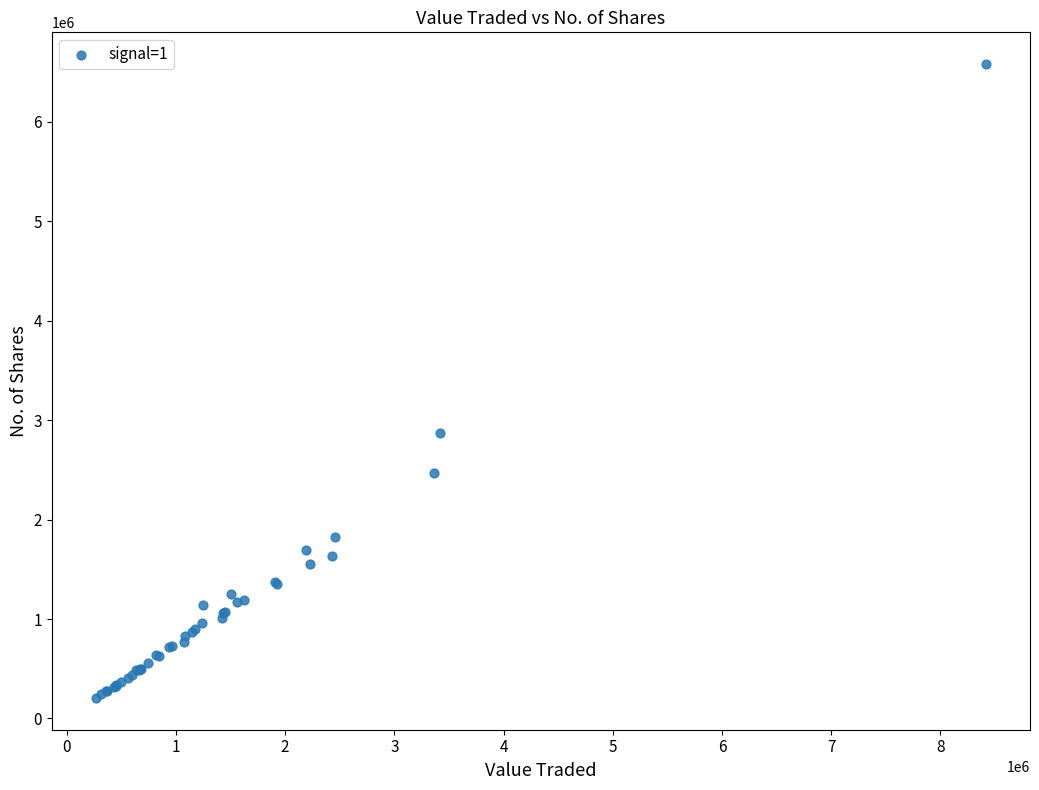

What Y value in the scatter plot is closest to 3393353?

2870390